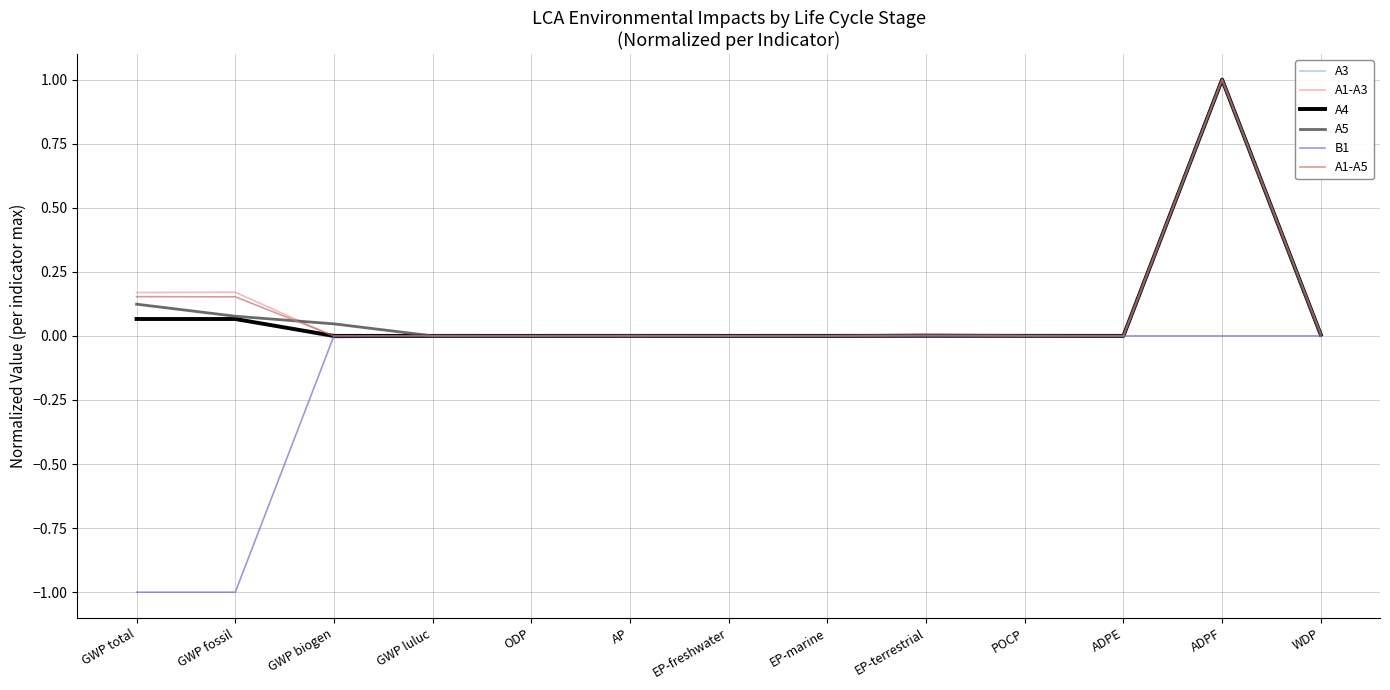

Is it true that B1 equals 0.6 at EP-freshwater?

False